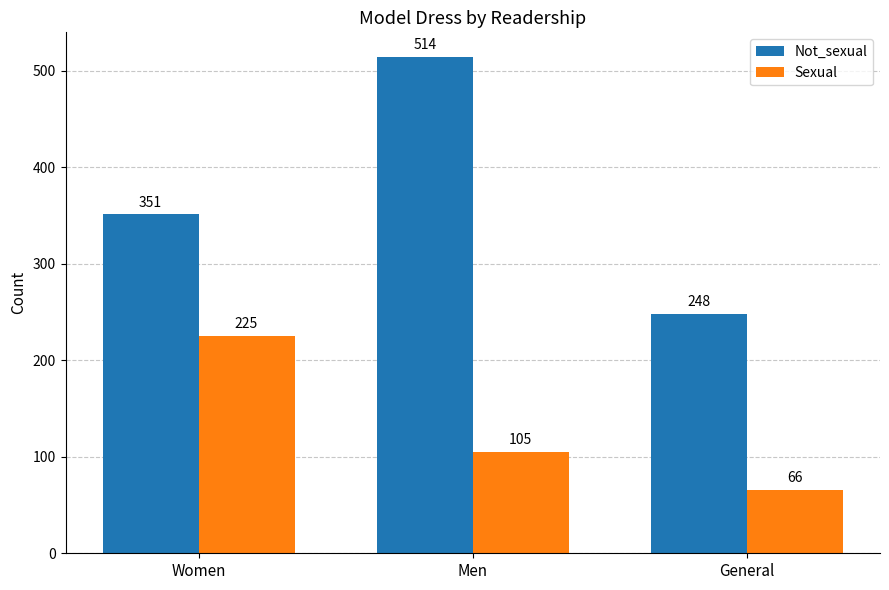

Which series has the largest range (max minus min)?

Not_sexual